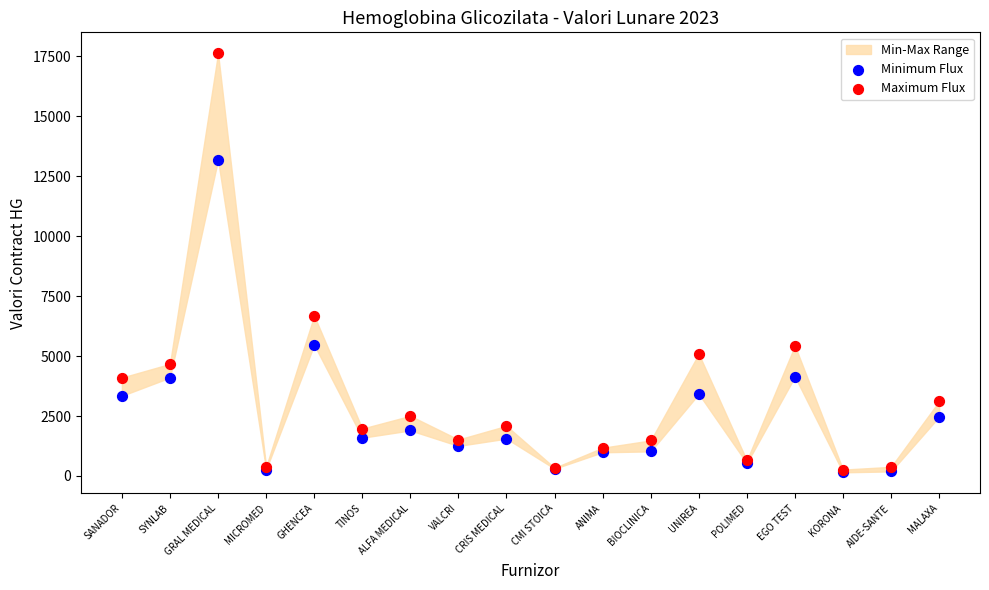

Which series has the widest spread of Y values?

Maximum Flux